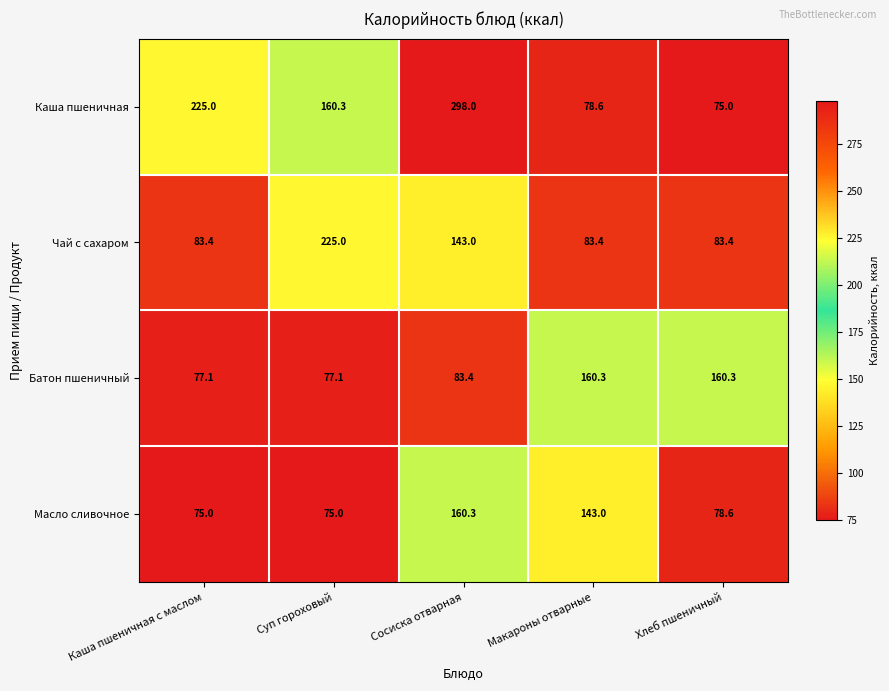

Rank the series at Сосиска отварная from highest to lowest value.

Каша пшеничная, Масло сливочное, Чай с сахаром, Батон пшеничный